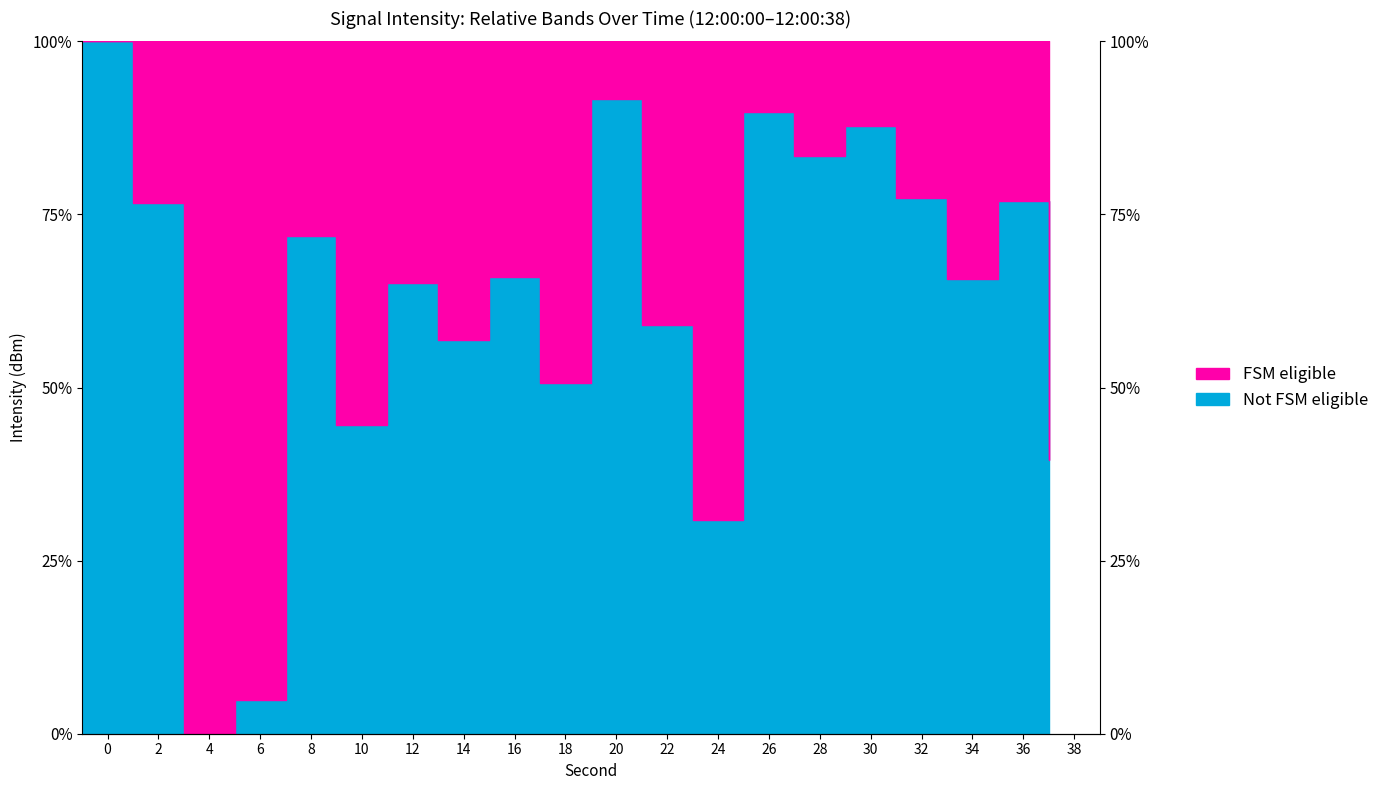

The value at 26 is 89.8. True or false?

True